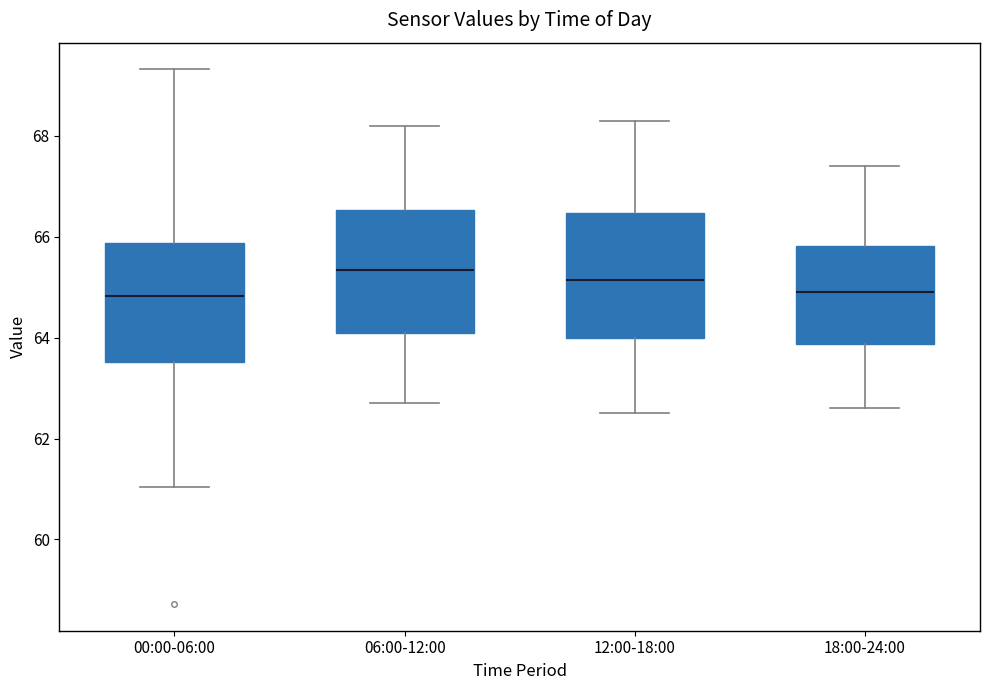

Reading left to right, transcribe this box plot: for each box, give where its median line is, the range the box spans, and where its two whiskers end, as read against the y-axis. The values are not printed on the chart, so give them approximately, as read against the axis.

00:00-06:00: median 64.8, box 63.6 to 65.8, whiskers 61.0 to 69.4
06:00-12:00: median 65.4, box 64.2 to 66.6, whiskers 62.8 to 68.2
12:00-18:00: median 65.2, box 64.0 to 66.4, whiskers 62.6 to 68.4
18:00-24:00: median 65.0, box 63.8 to 65.8, whiskers 62.6 to 67.4